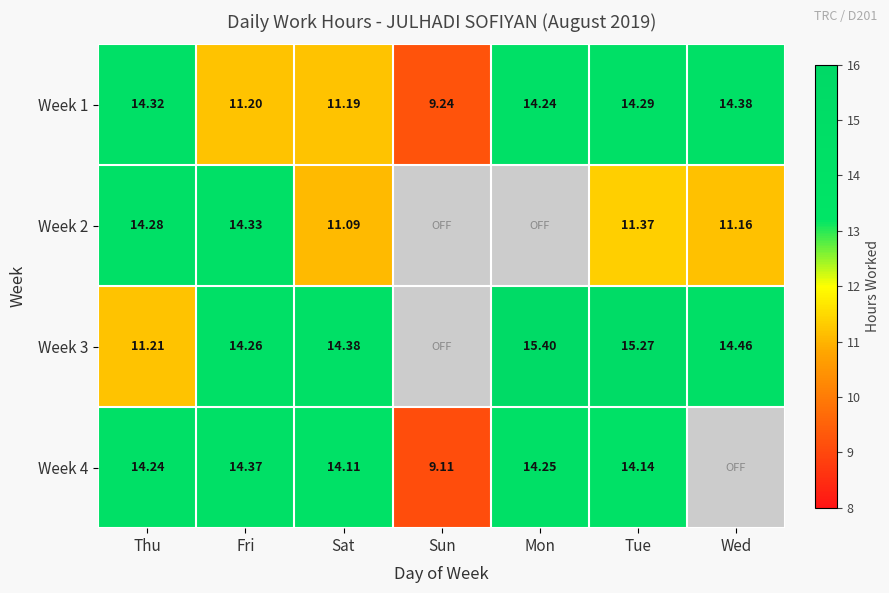

Is the value of Week 1 at Thu greater than the value of Week 4 at Fri?

No